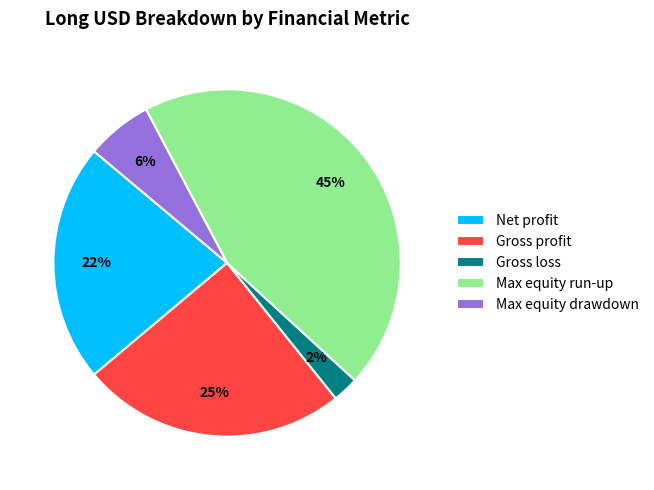

Count the number of slices in the pie.

5